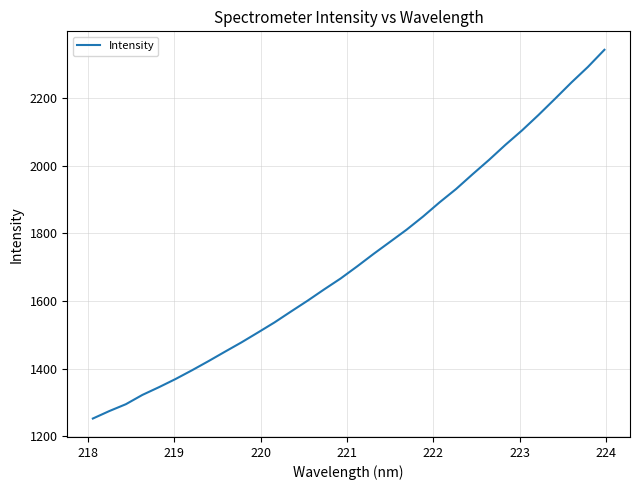

How many distinct data groups are displayed?

1